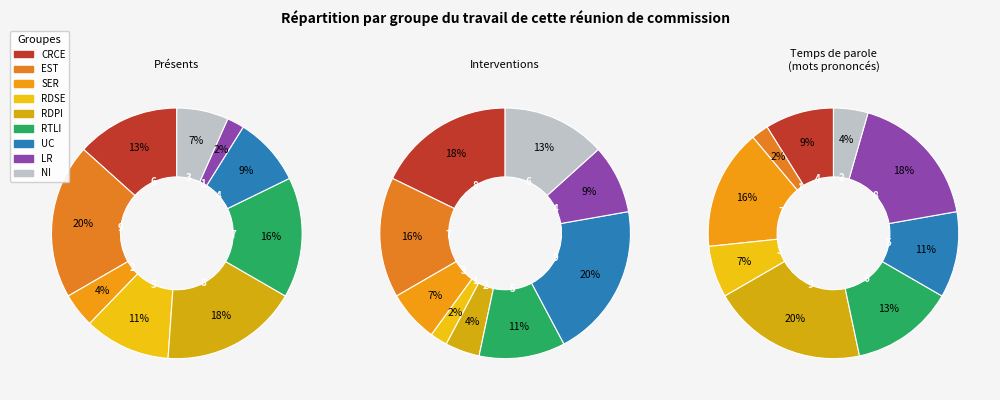

What is the difference between the highest and lowest values at 6?

2